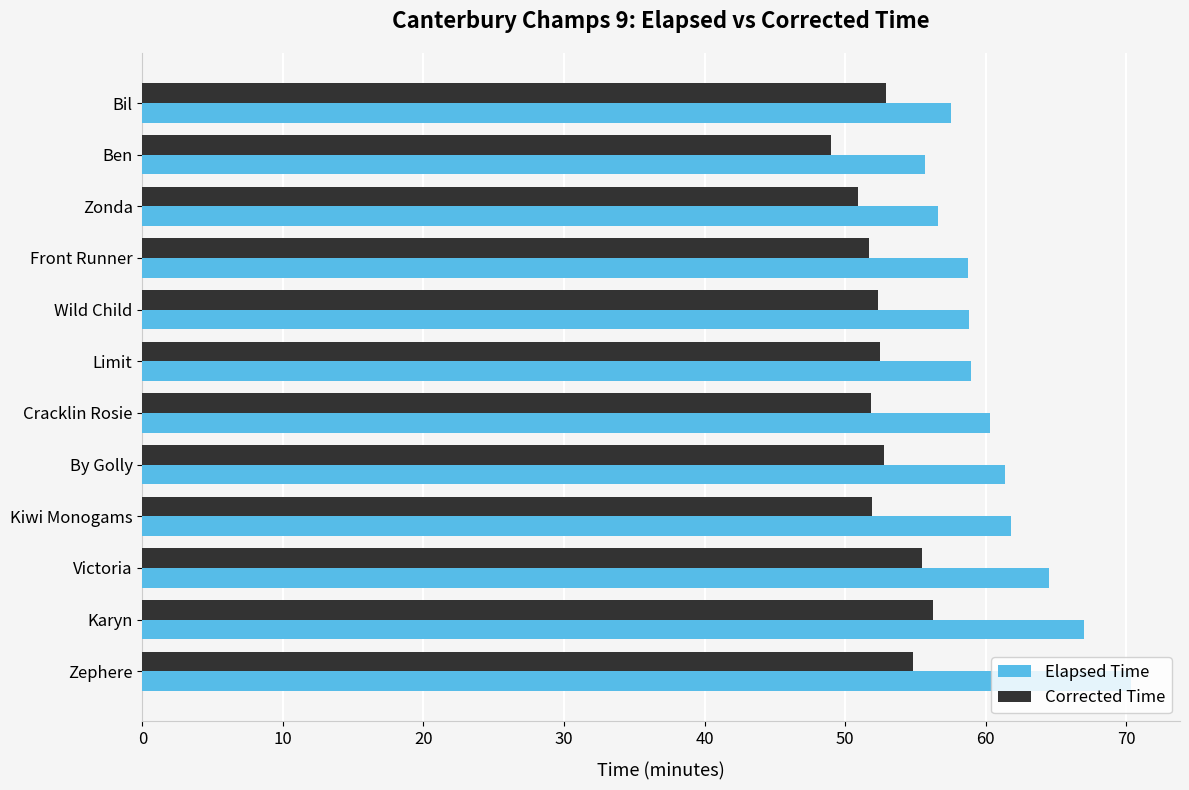

Which series has the largest total across all categories?

Elapsed Time